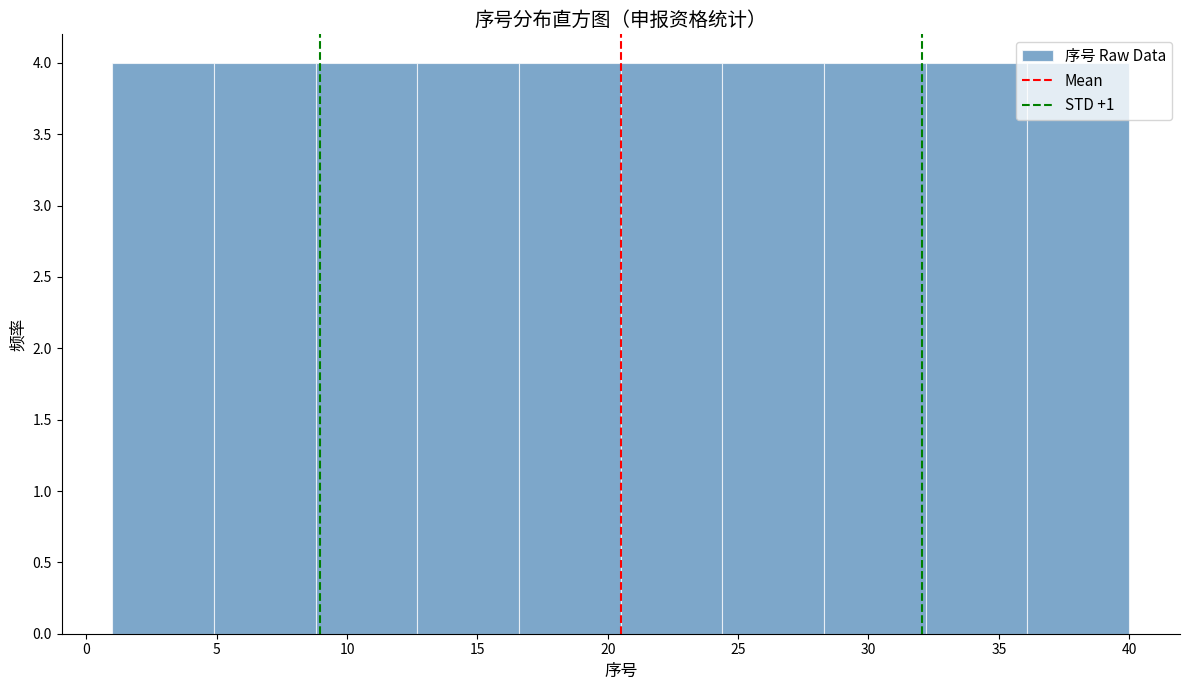

Reading left to right, list every bar in this chart as the range it spans on the x-axis followed by its height. Neither the bar edges nor the heights are printed on the chart, so give them approximately, as read against the axes.

1.0 to 4.9: 4
4.9 to 8.8: 4
8.8 to 12.7: 4
12.7 to 16.6: 4
16.6 to 20.5: 4
20.5 to 24.4: 4
24.4 to 28.3: 4
28.3 to 32.2: 4
32.2 to 36.1: 4
36.1 to 40.0: 4